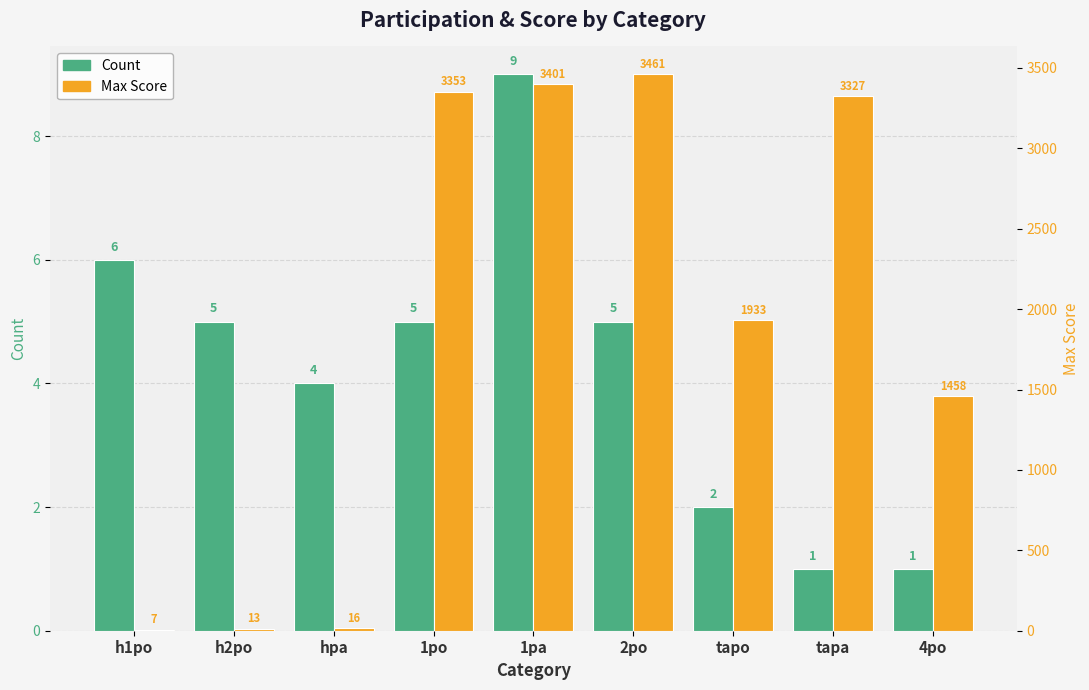

Where does the Max Score series first go above 1933?

1po